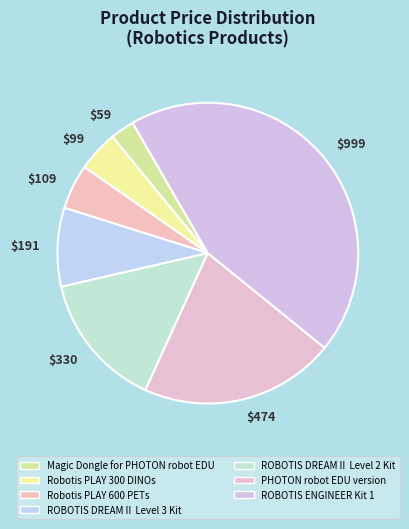

To the nearest percent, what portion does Robotis PLAY 300 DINOs represent?

4%